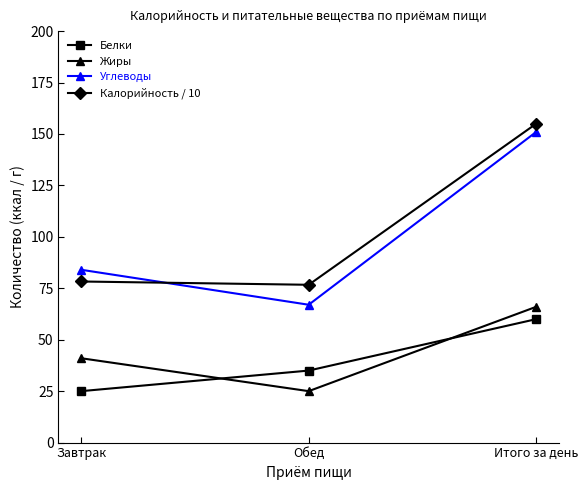

At which label is Калорийность / 10 closest to 115?

Завтрак